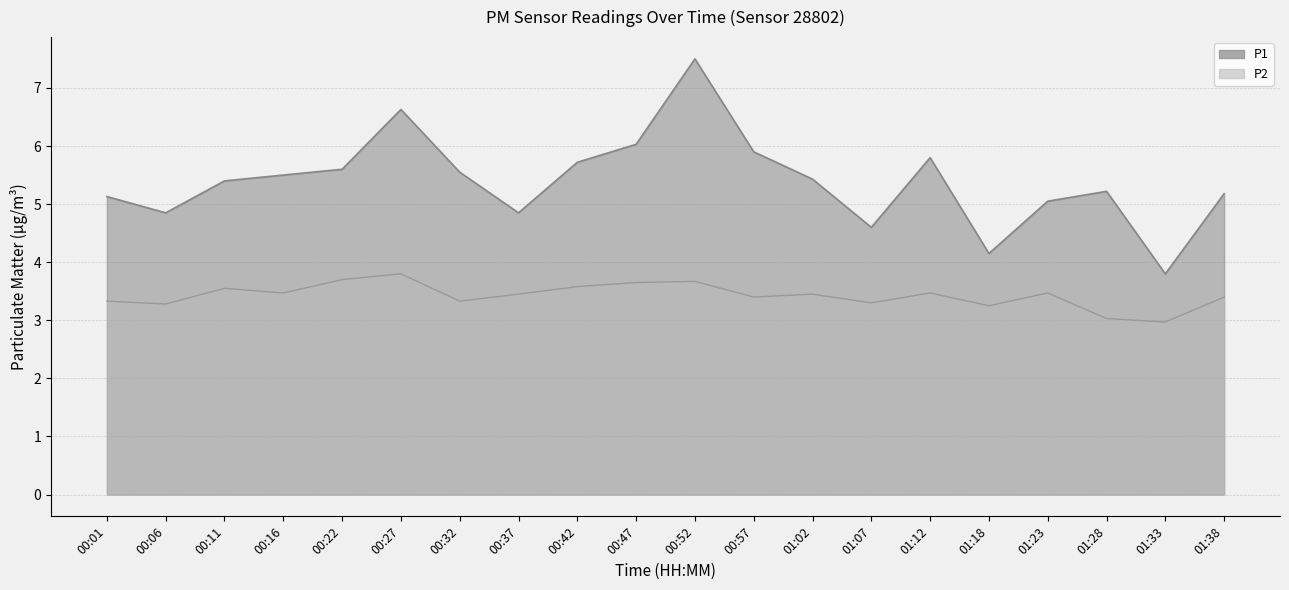

What is the difference between the maximum and minimum values in the P1 series?

3.7